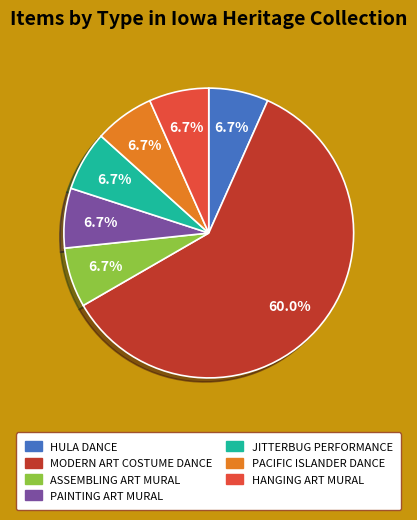

How many slices are in this pie chart?

7